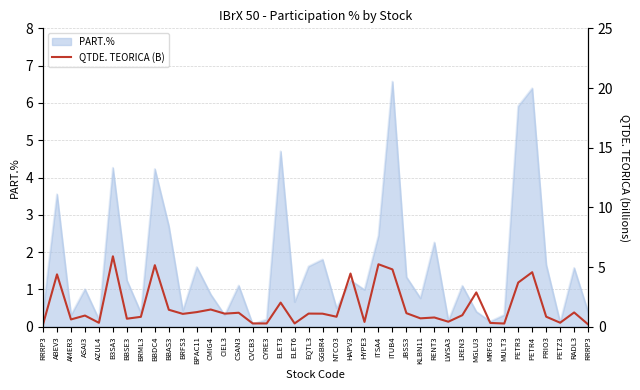

How many lines are shown in the chart?

1